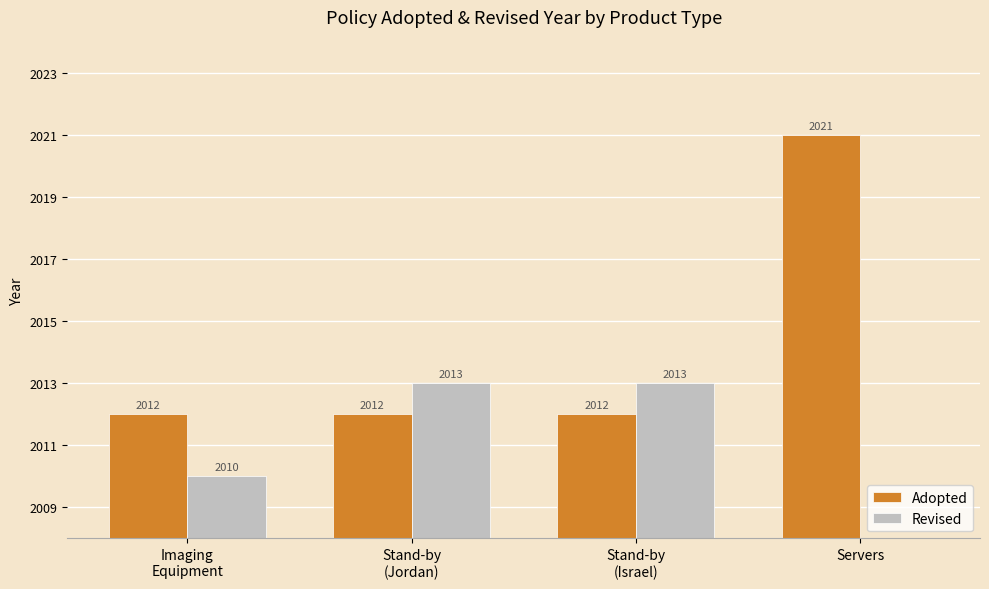

Does the chart contain any negative values?

No